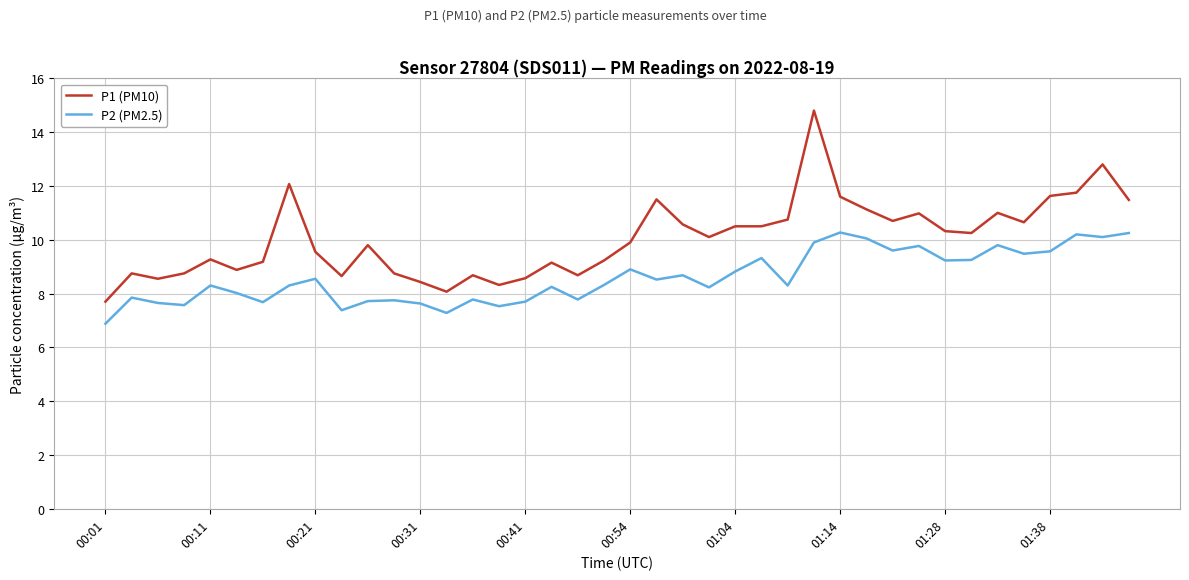

How many categories are shown in the chart?

40